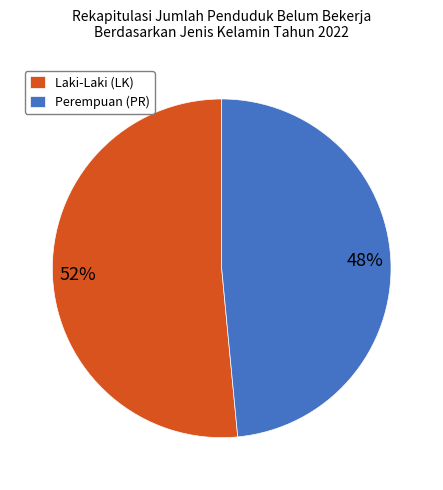

Is there a majority slice in this chart?

Yes